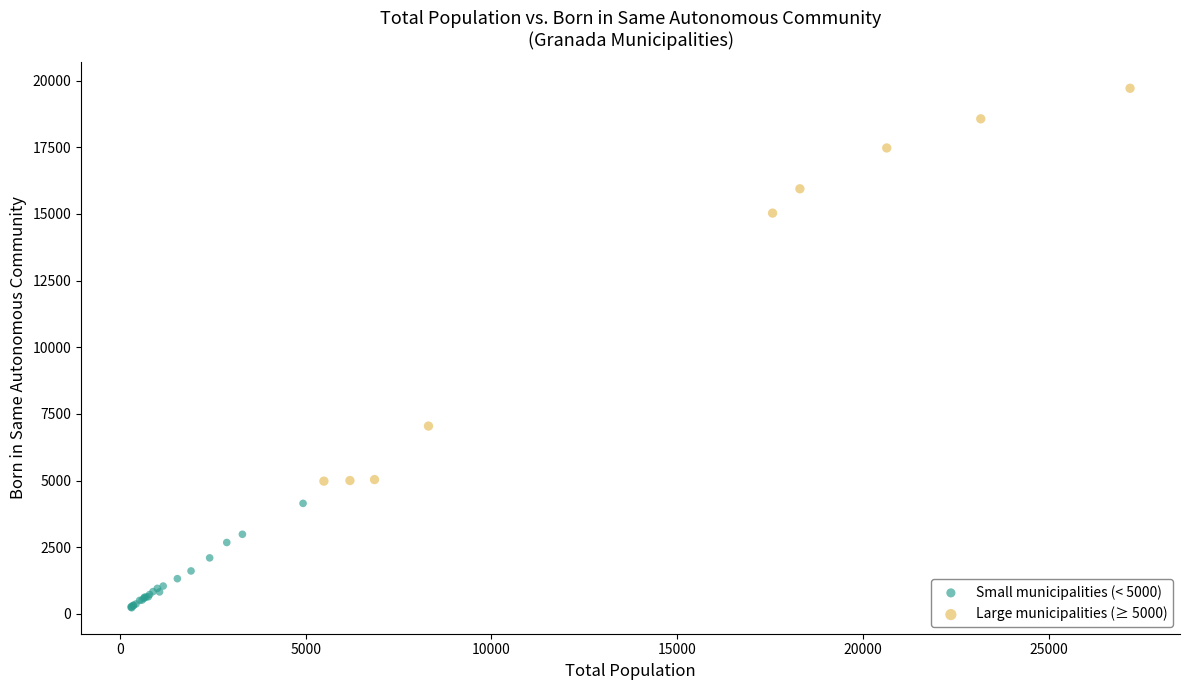

Which series reaches the maximum Y coordinate?

Large municipalities (≥ 5000)